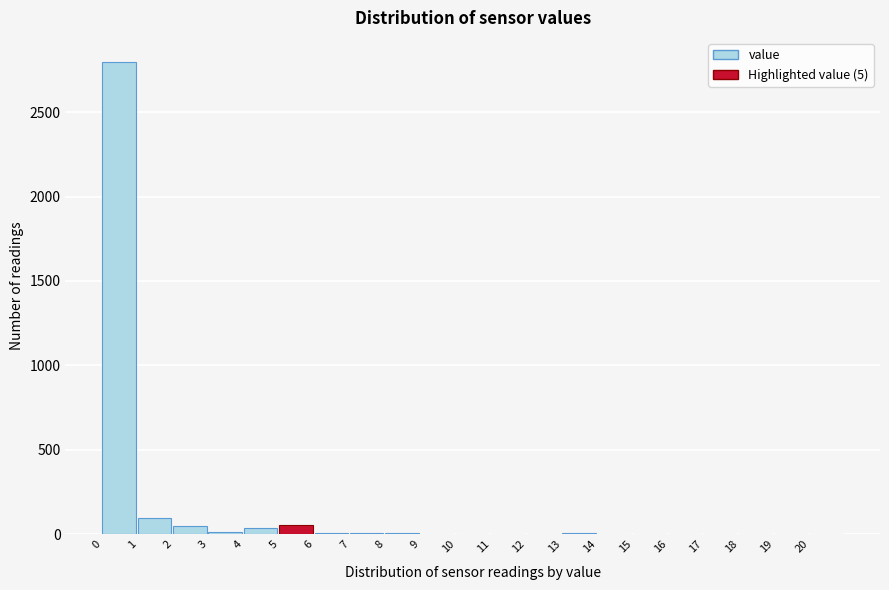

Which range on the x-axis has the tallest bar?

0 to 1